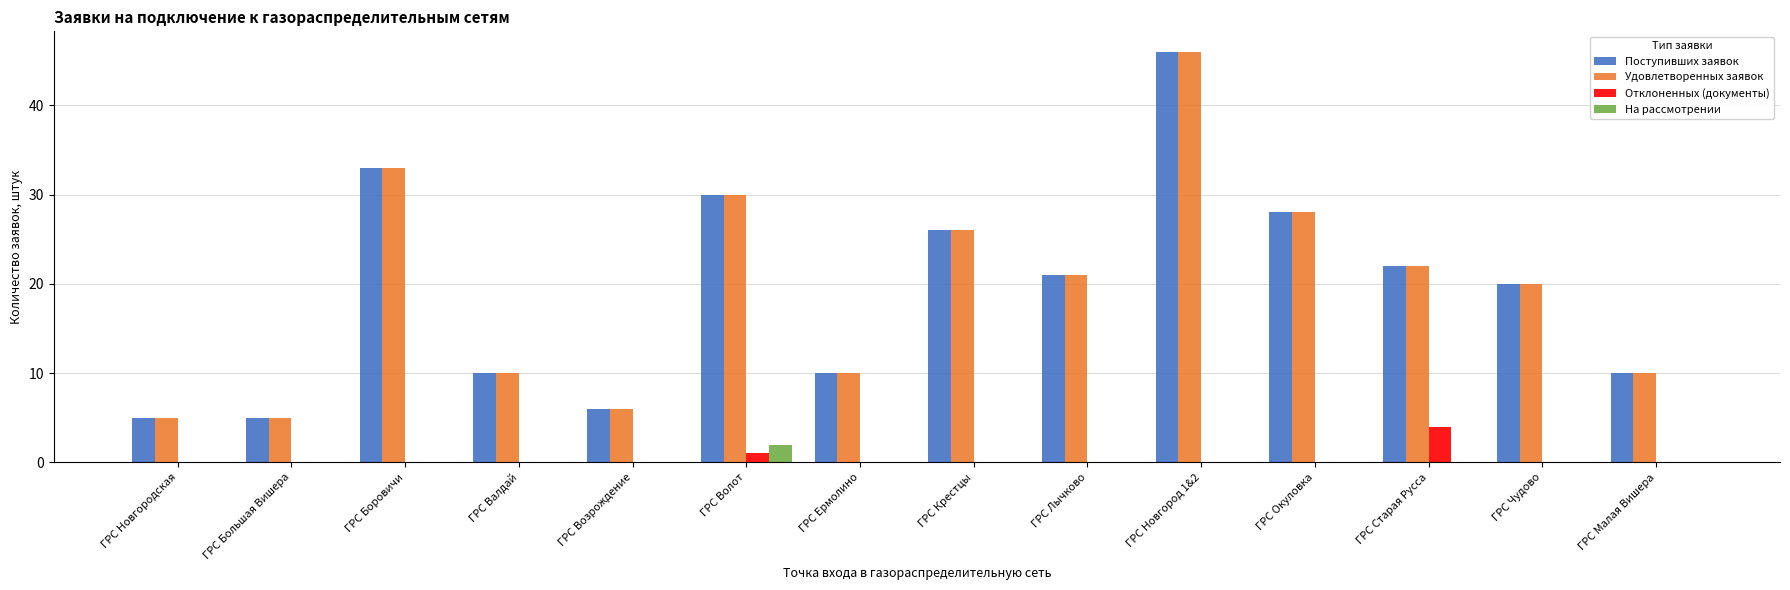

Reading left to right, list all the values displayed in this chart.

Поступивших заявок: 5	5	33	10	6	30	10	26	21	46	28	22	20	10
Удовлетворенных заявок: 5	5	33	10	6	30	10	26	21	46	28	22	20	10
Отклоненных (документы): 0	0	0	0	0	1	0	0	0	0	0	4	0	0
На рассмотрении: 0	0	0	0	0	2	0	0	0	0	0	0	0	0